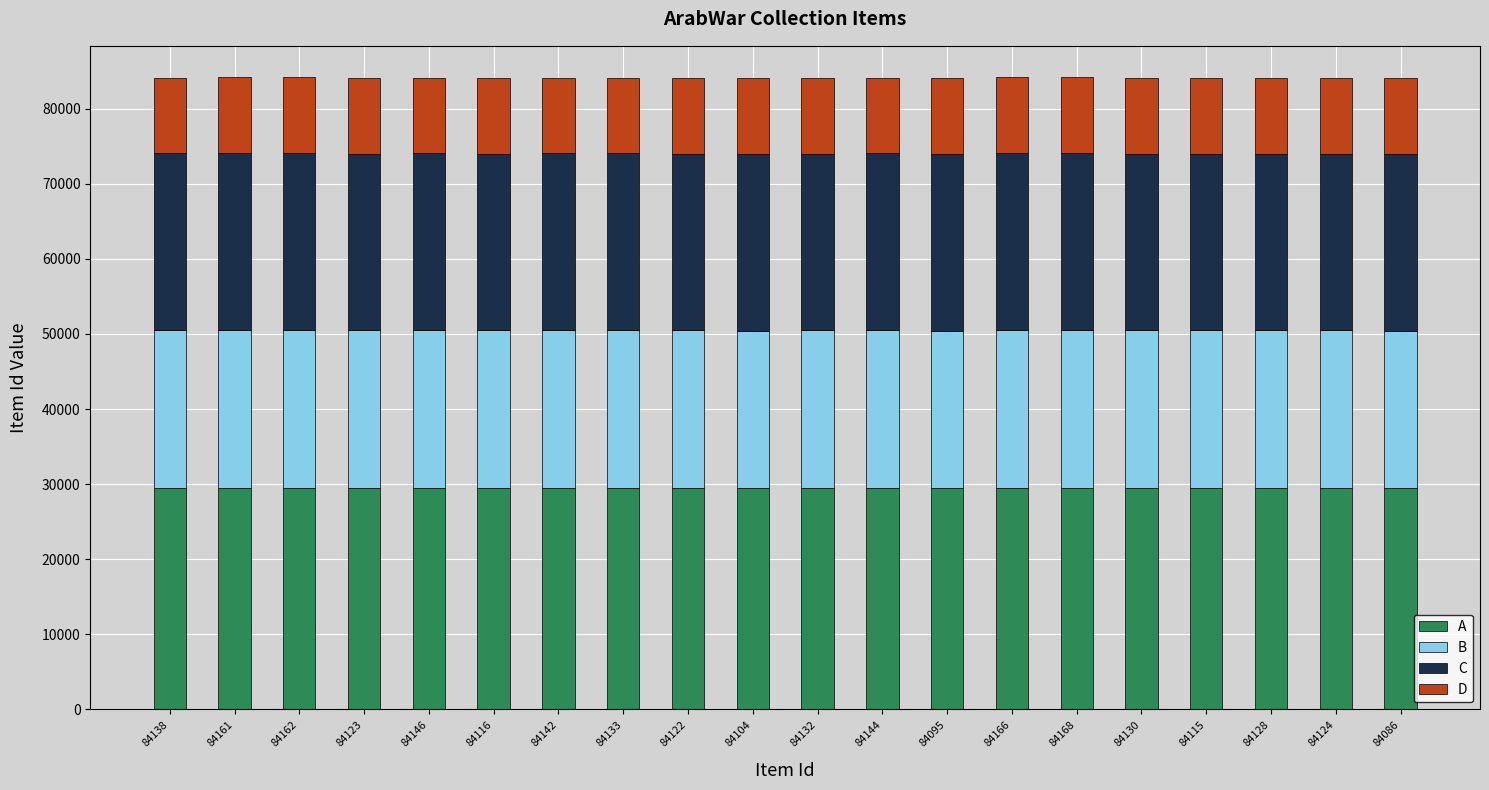

What is the sum of the A values at 84166 and 84086?

58888.2